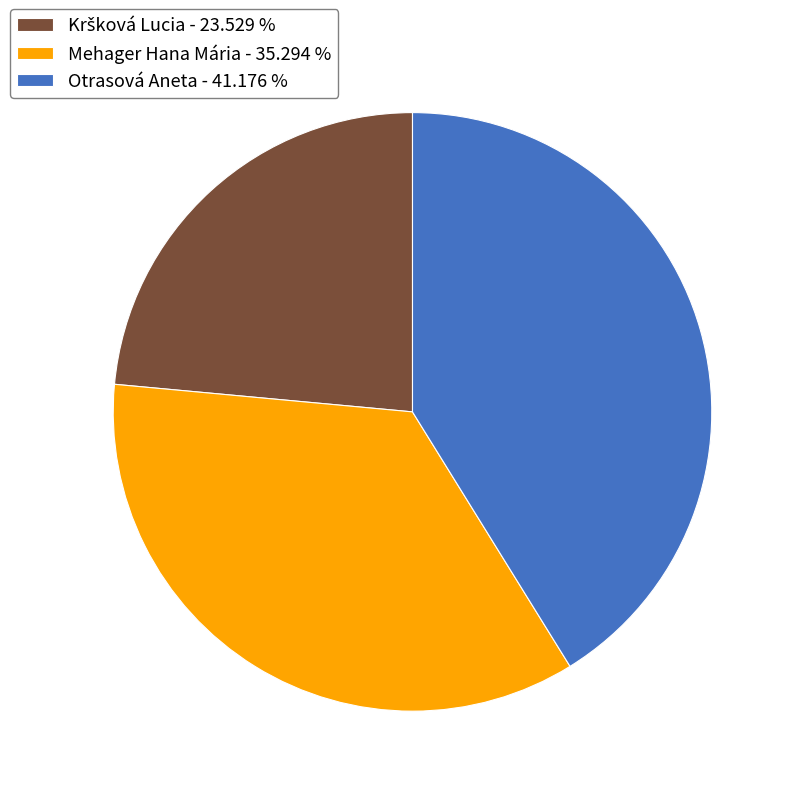

Does Mehager Hana Mária represent more than half of the total?

No